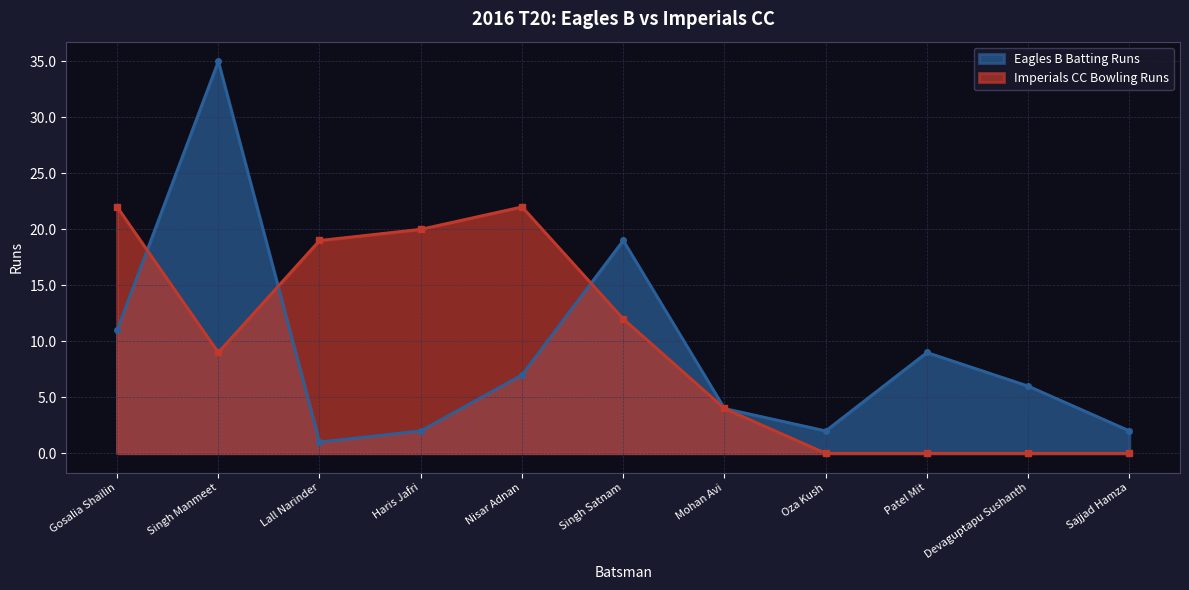

Which series has the largest total across all categories?

Imperials CC Bowling Runs